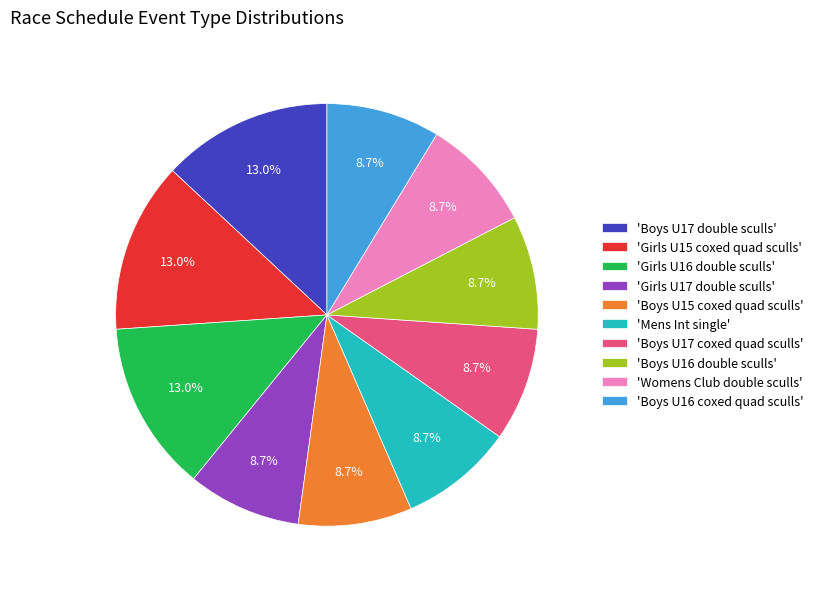

What is the total percentage of 'Girls U16 double sculls' and 'Mens Int single'?

21.7%